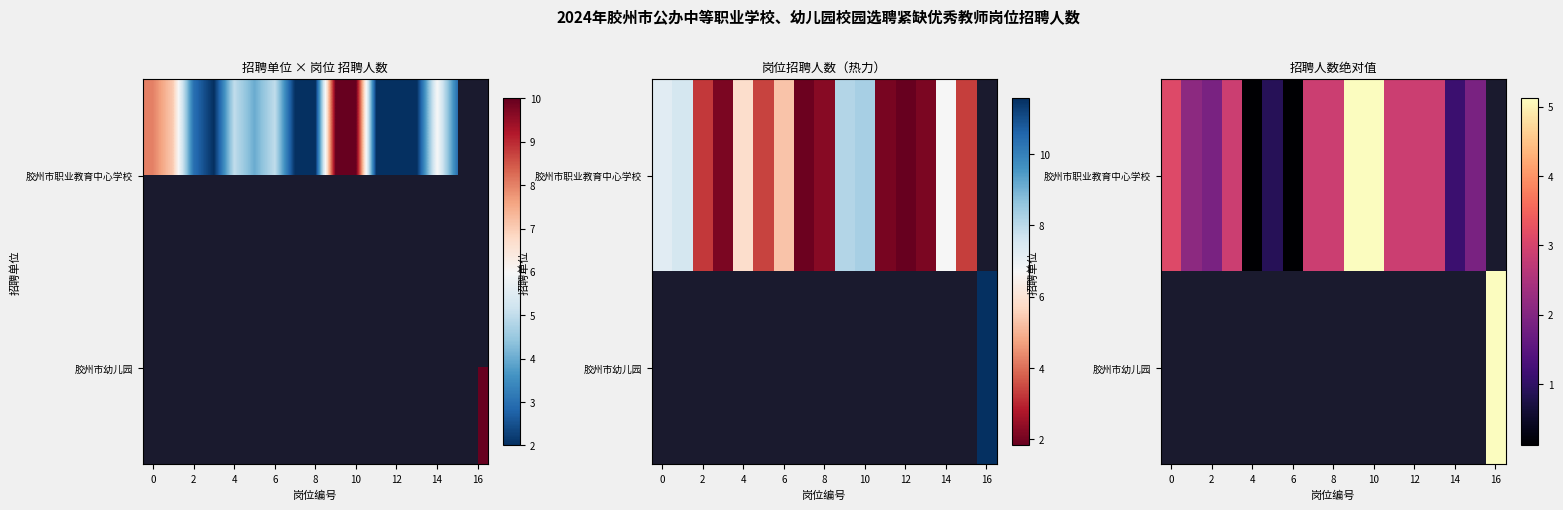

How many categories are shown in the chart?

17